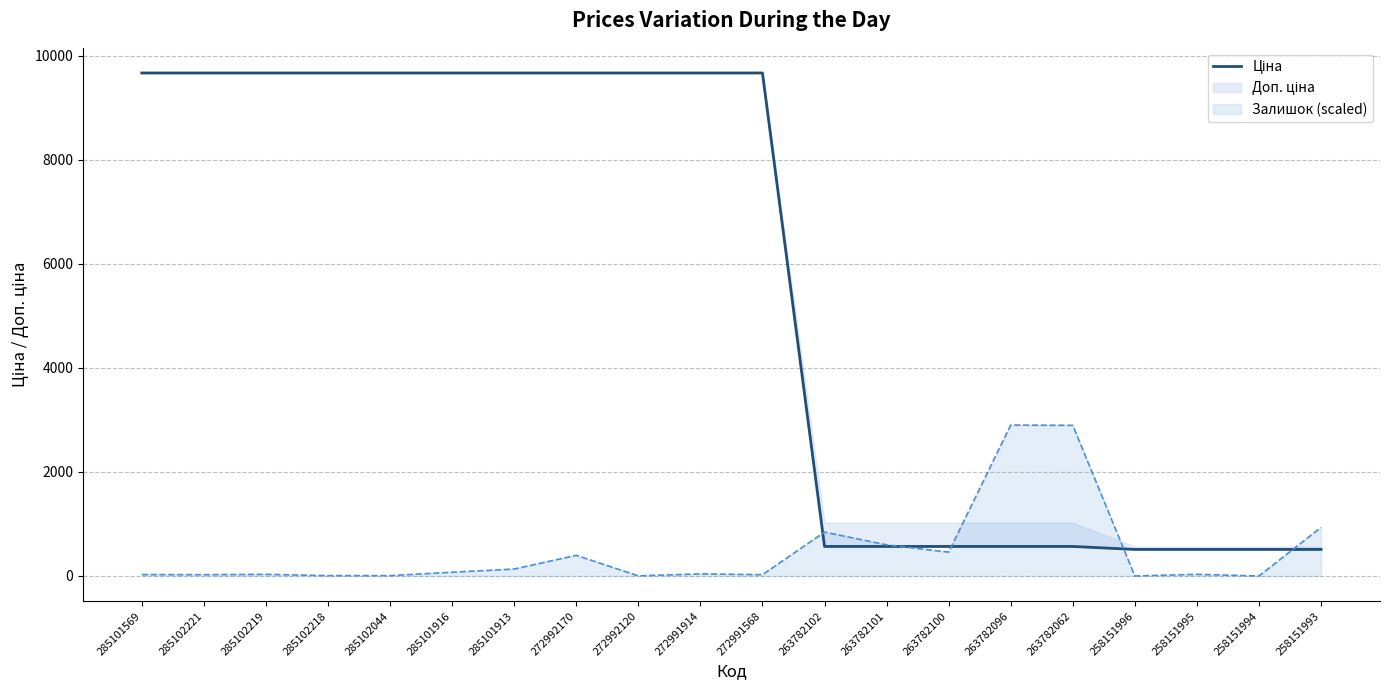

True or false: the data has more than 0 interior local peaks.

False